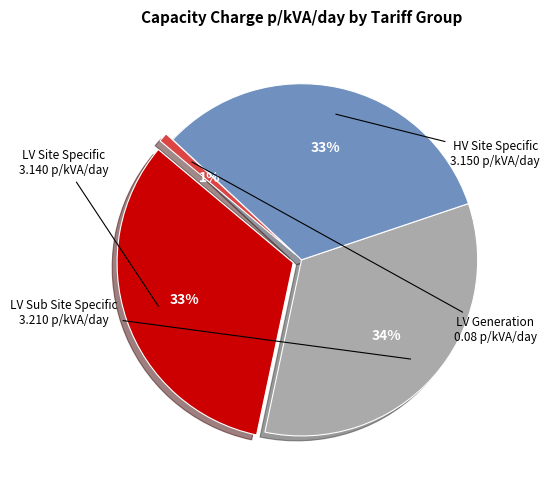

To the nearest percent, what portion does LV Sub Site Specific represent?

34%